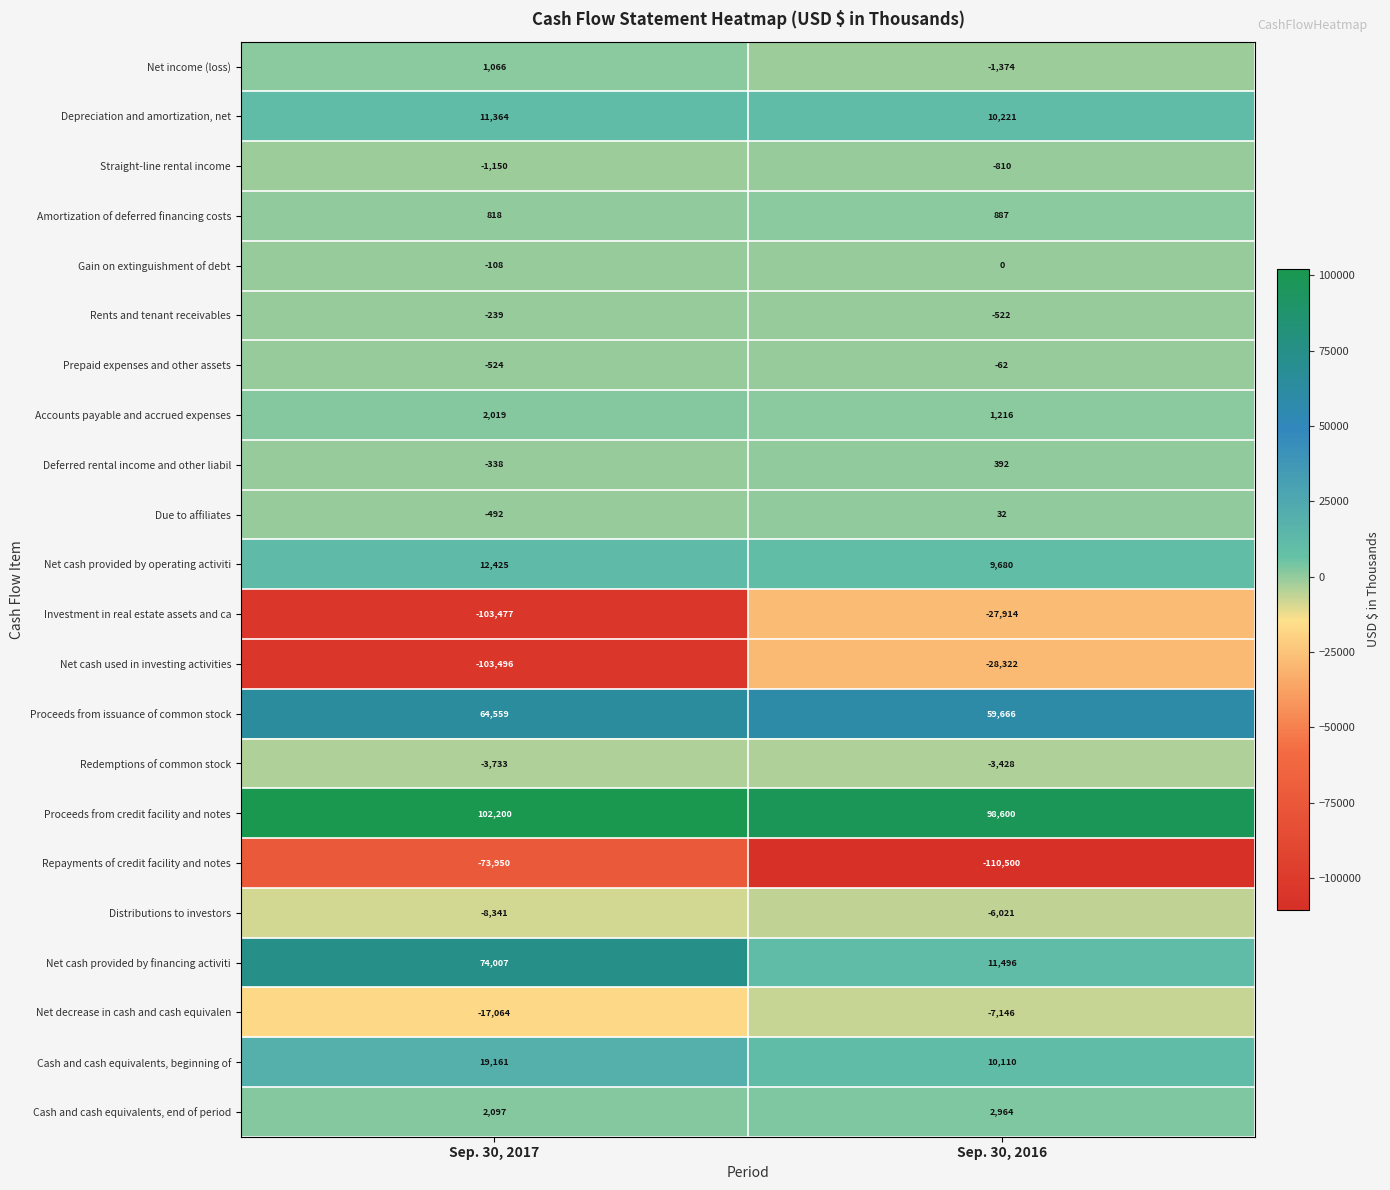

Read the Amortization of deferred financing costs value at Sep. 30, 2017, to the nearest 10.

820